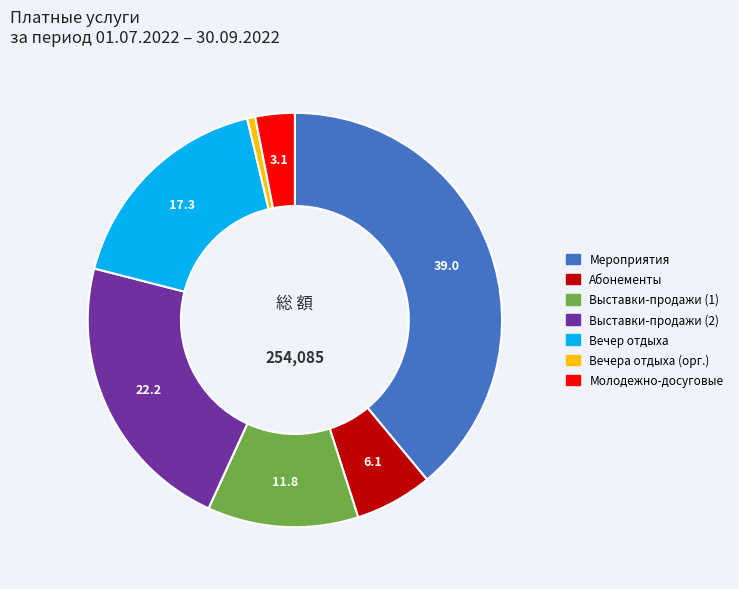

Is there any slice that represents more than half of the pie?

No